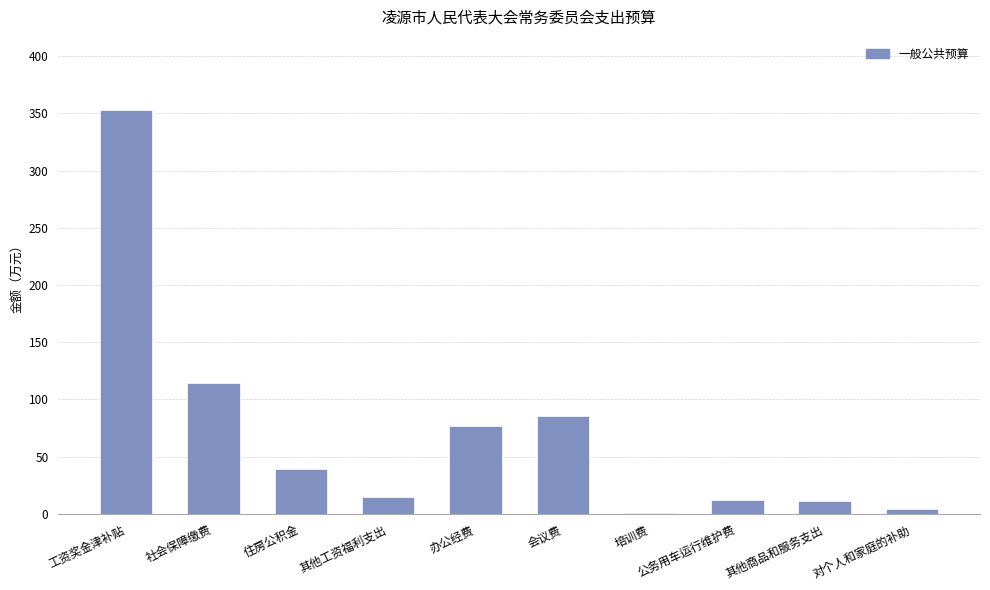

What is the approximate value at 社会保障缴费?

114.5